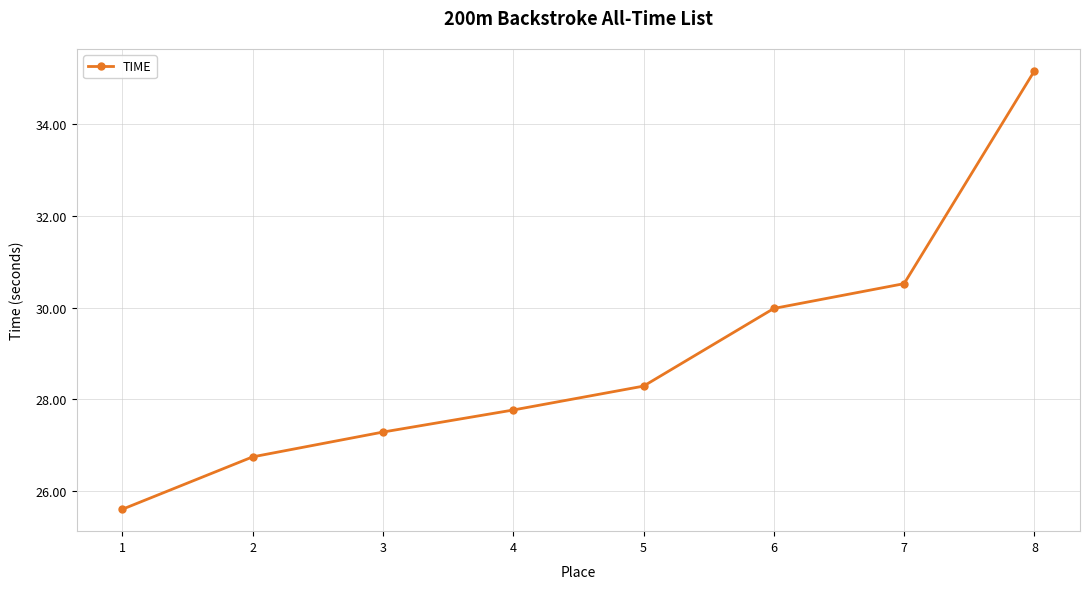

What is the approximate value at 1?

25.6